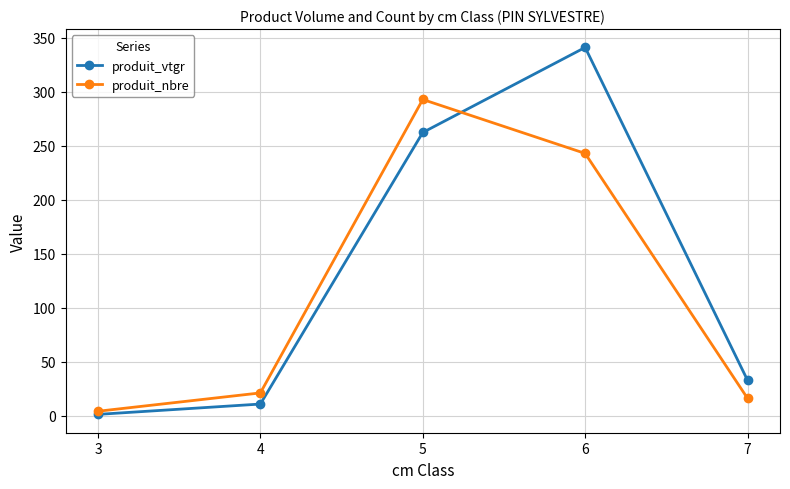

What is the difference between the maximum and minimum values in the produit_nbre series?

289.0